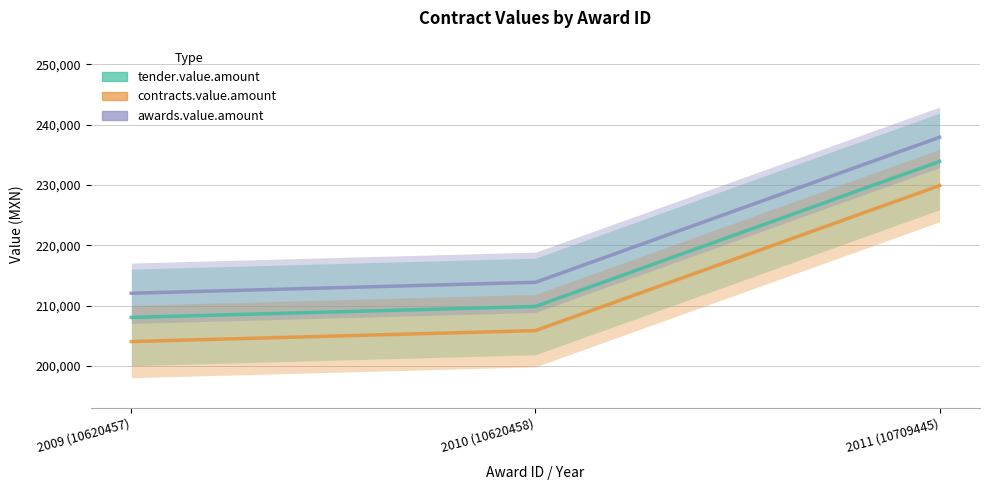

Rank the series by their maximum value, from highest to lowest.

awards.value.amount, tender.value.amount, contracts.value.amount